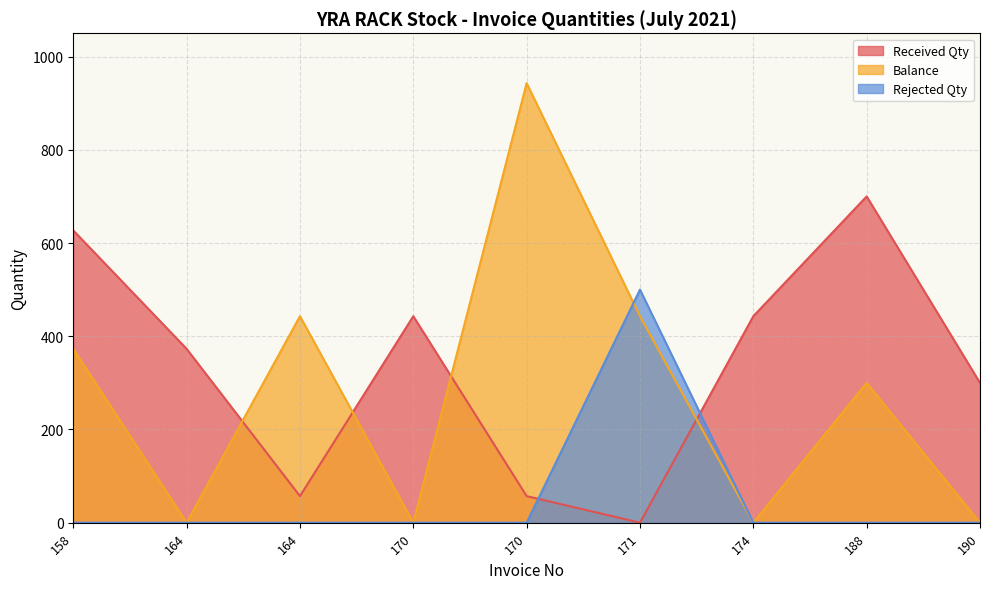

Is the value of Rejected Qty at 164 greater than the value of Received Qty at 164?

No